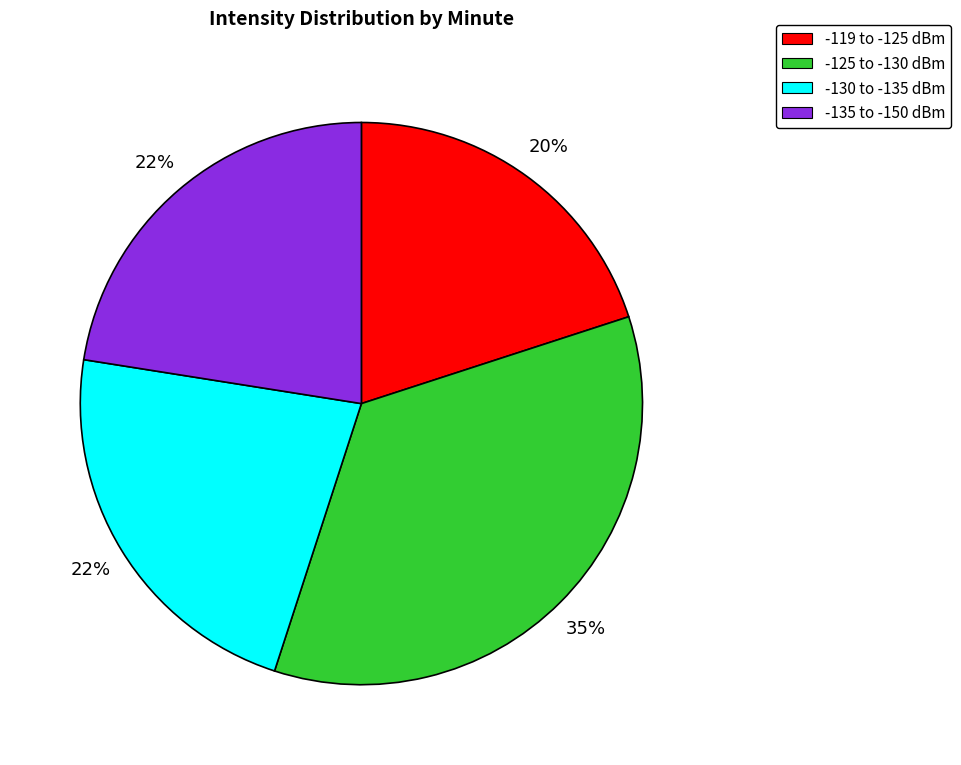

Count the number of slices in the pie.

4